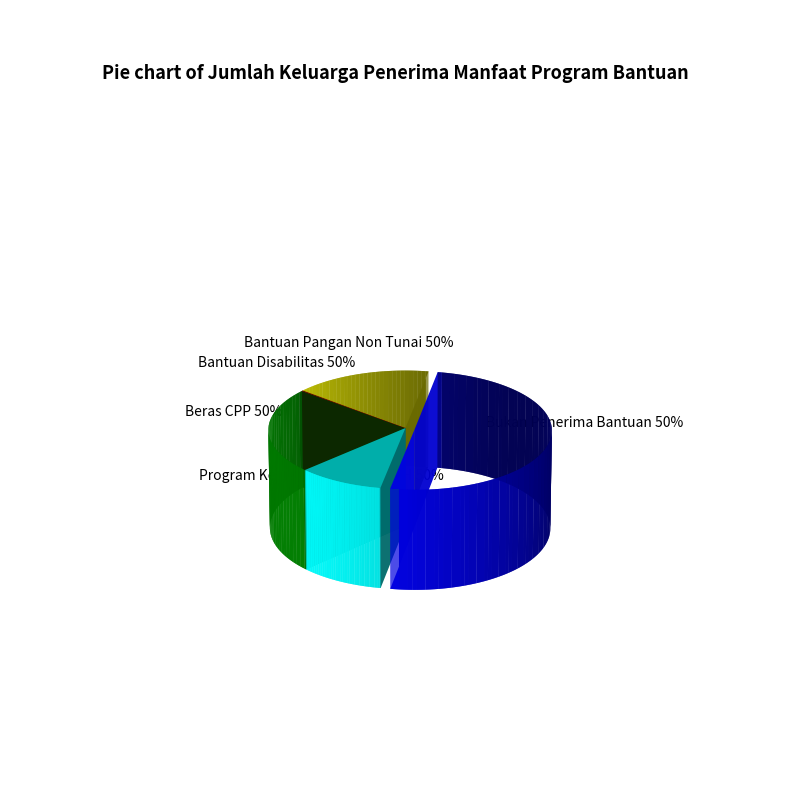

Which category accounts for the majority?

Bukan Penerima Bantuan